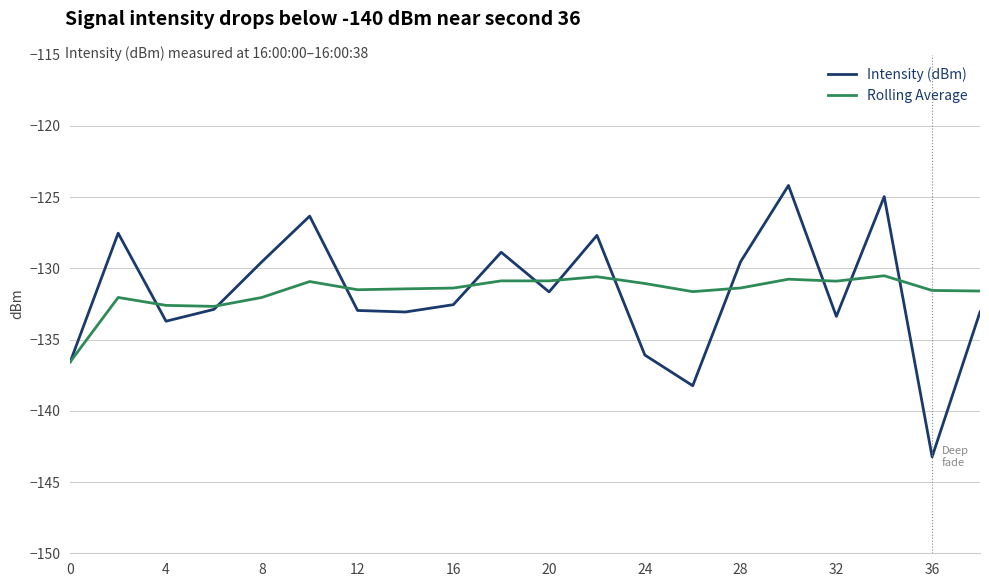

What is the highest value of the Intensity (dBm) series?

-124.2